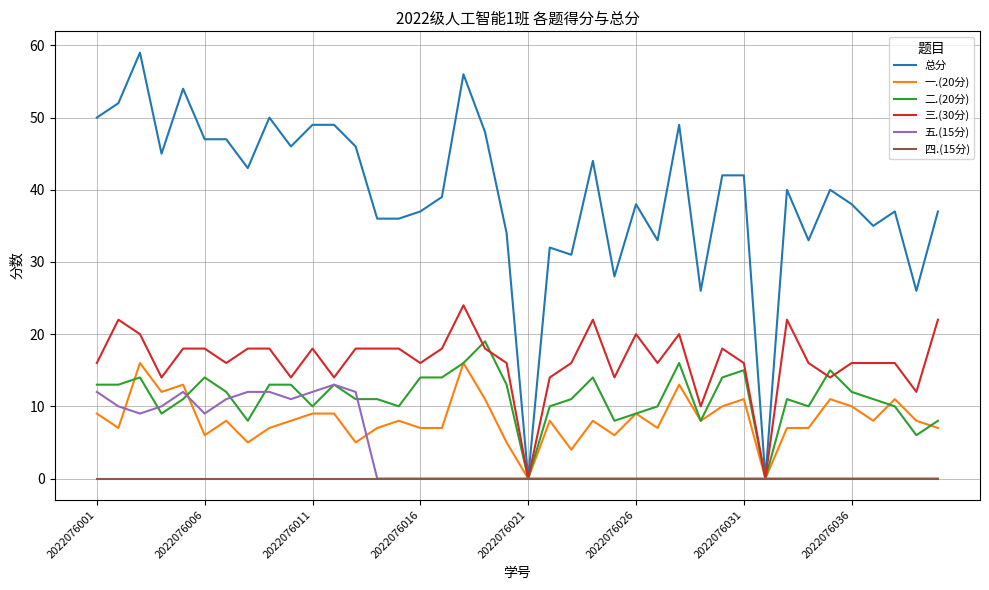

Rank the series by their maximum value, from highest to lowest.

总分, 三.(30分), 二.(20分), 一.(20分), 五.(15分), 四.(15分)